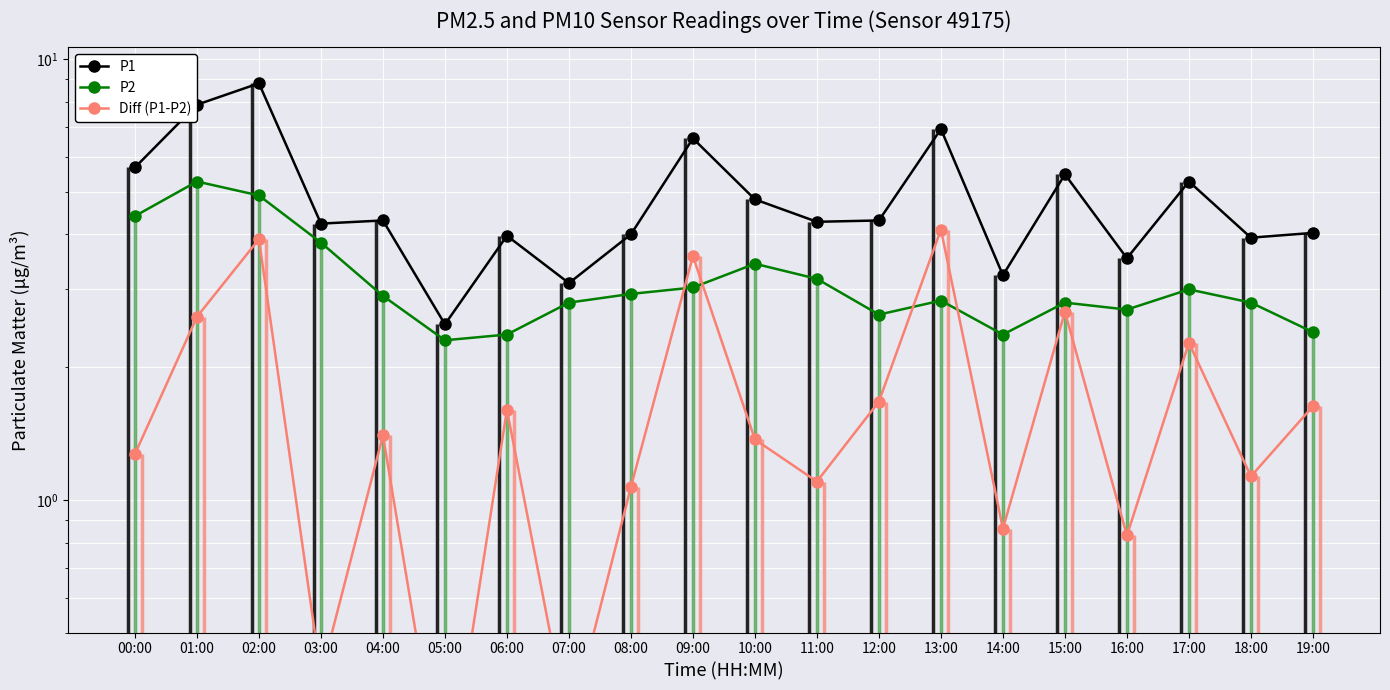

The Diff (P1-P2) series shows 0.9 at 14:00. True or false?

True